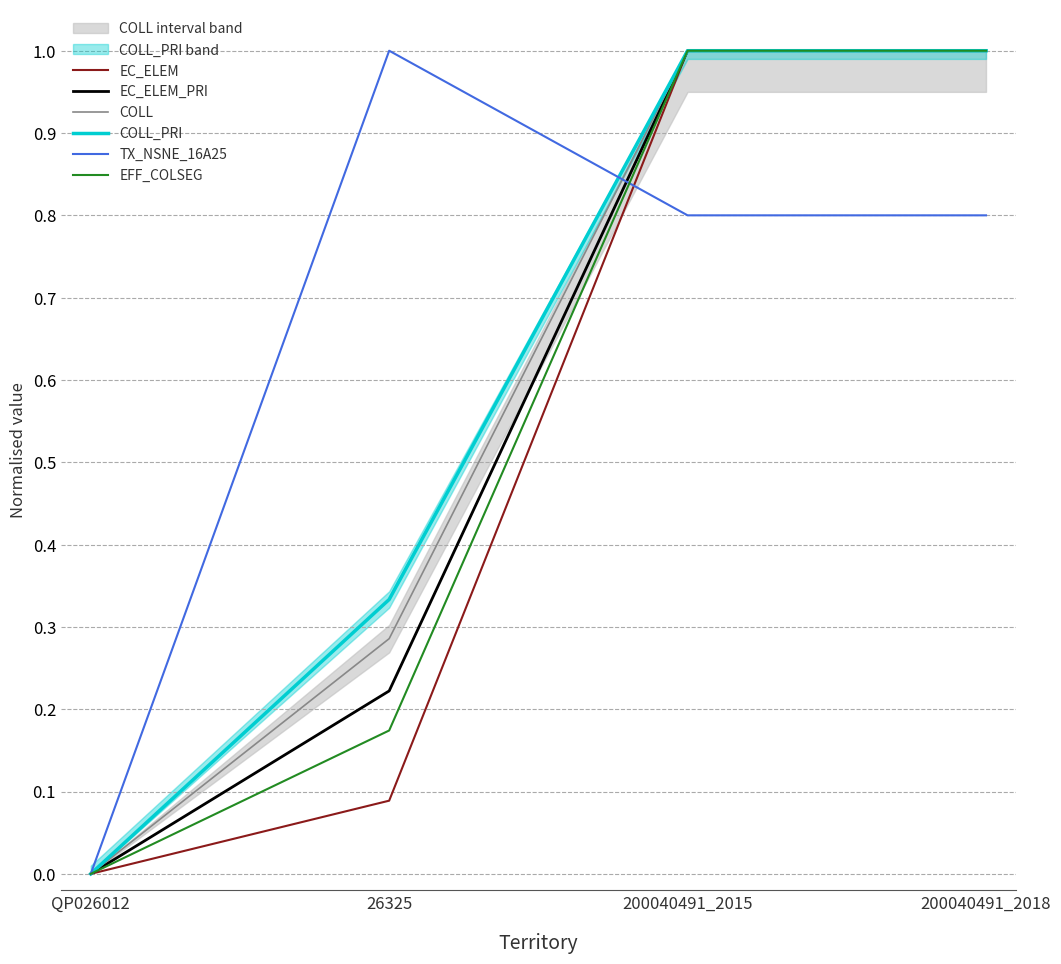

What is the value of the EC_ELEM_PRI point at the 3rd from the left?

1.0